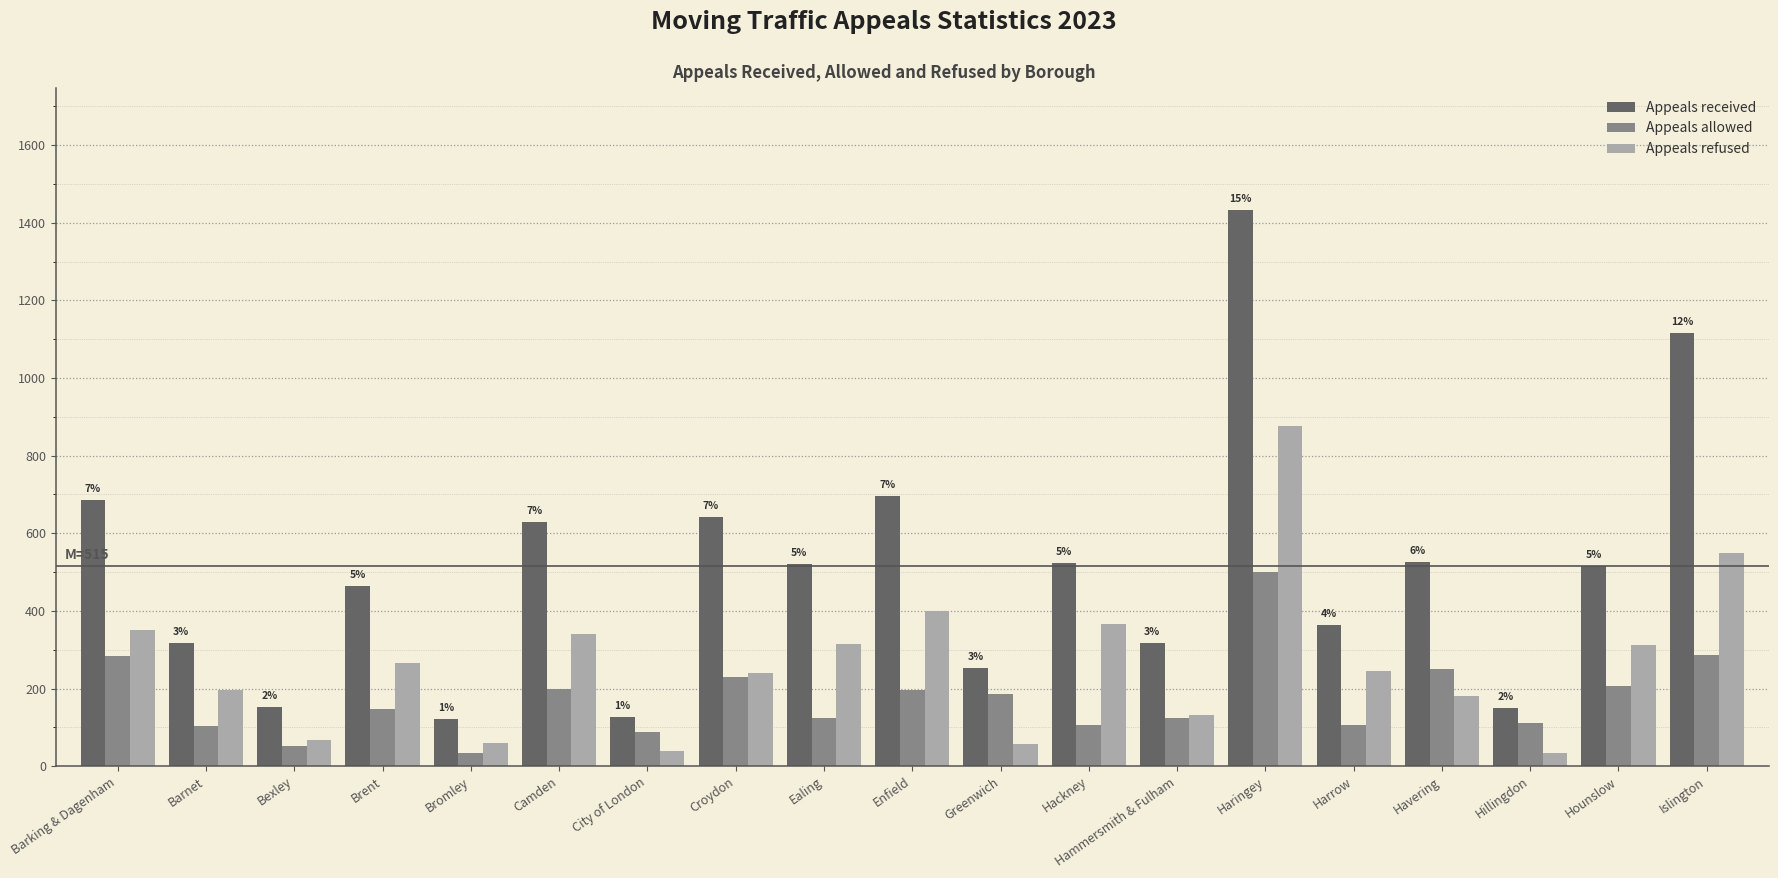

True or false: Appeals refused has a value of 196 at Barnet.

True